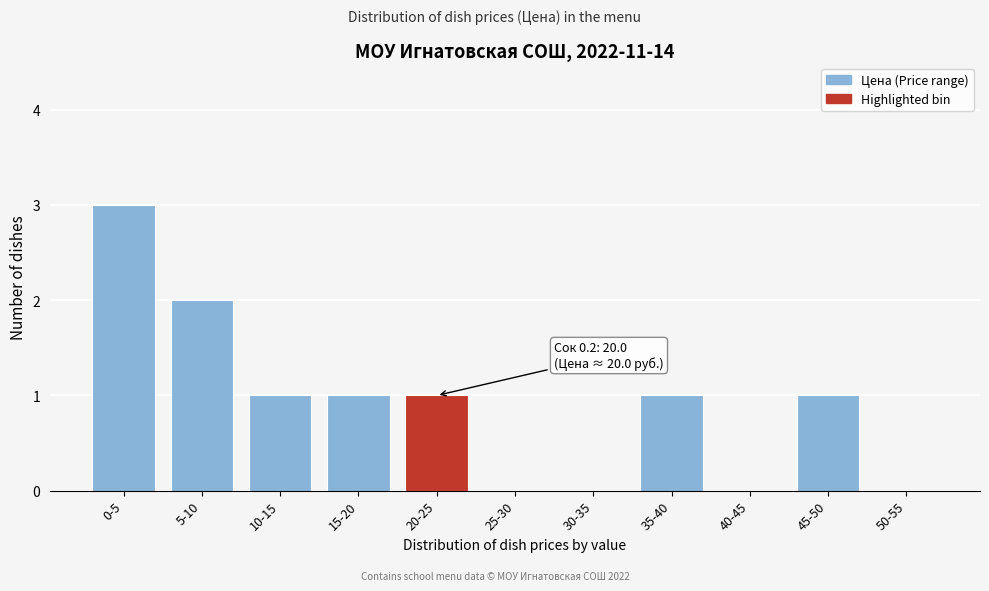

Reading left to right, extract all data points from this chart.

0-5=3	5-10=2	10-15=1	15-20=1	20-25=1	25-30=0	30-35=0	35-40=1	40-45=0	45-50=1	50-55=0